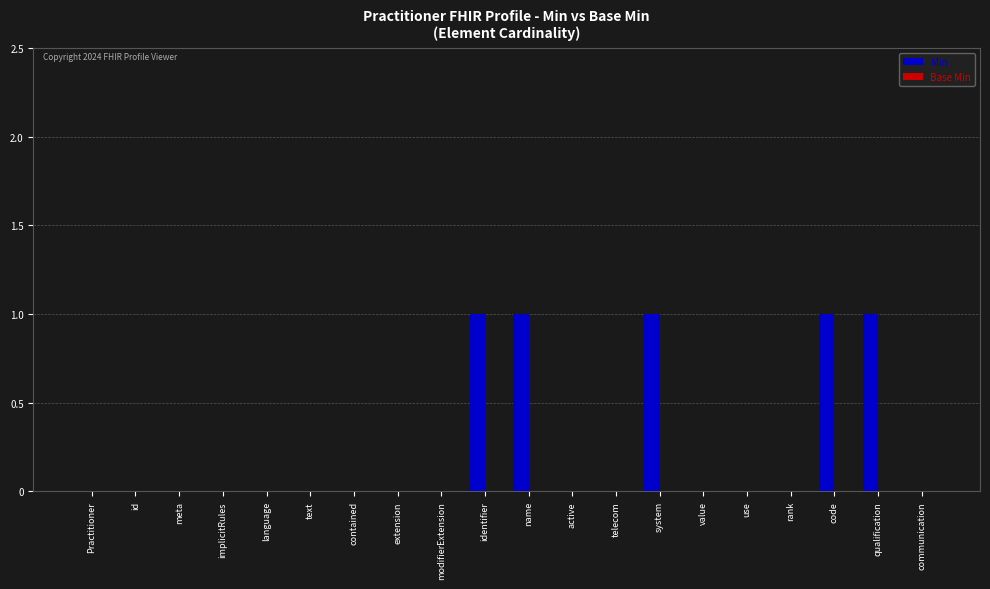

What is the sum of all values?

5